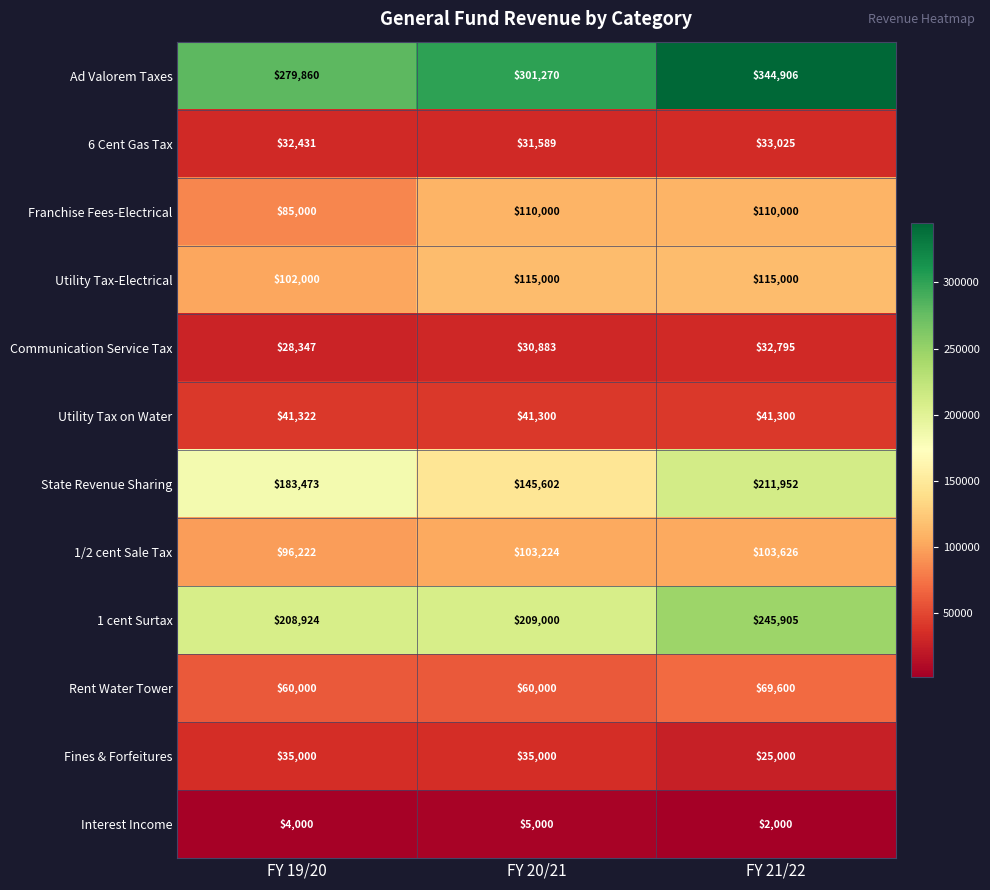

Which series changed the most between FY 19/20 and FY 21/22?

Ad Valorem Taxes